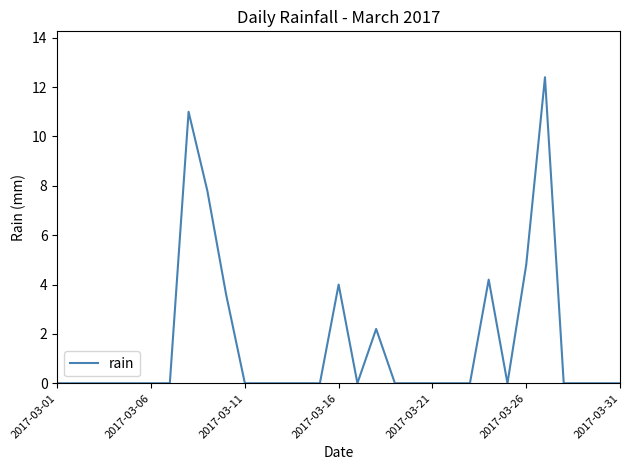

What is the greatest value displayed?

12.4